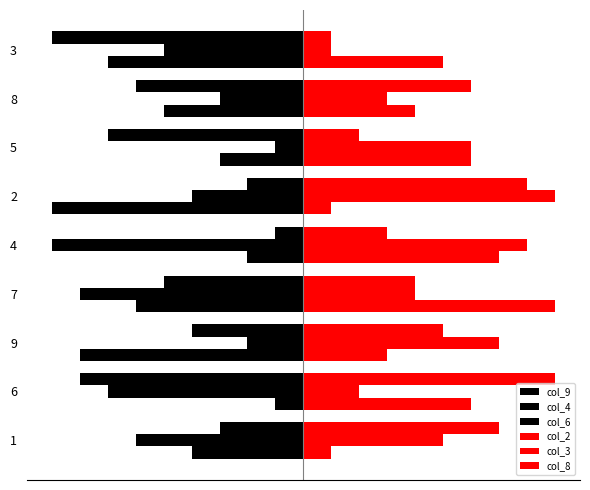

What is the maximum value shown in the chart?

9